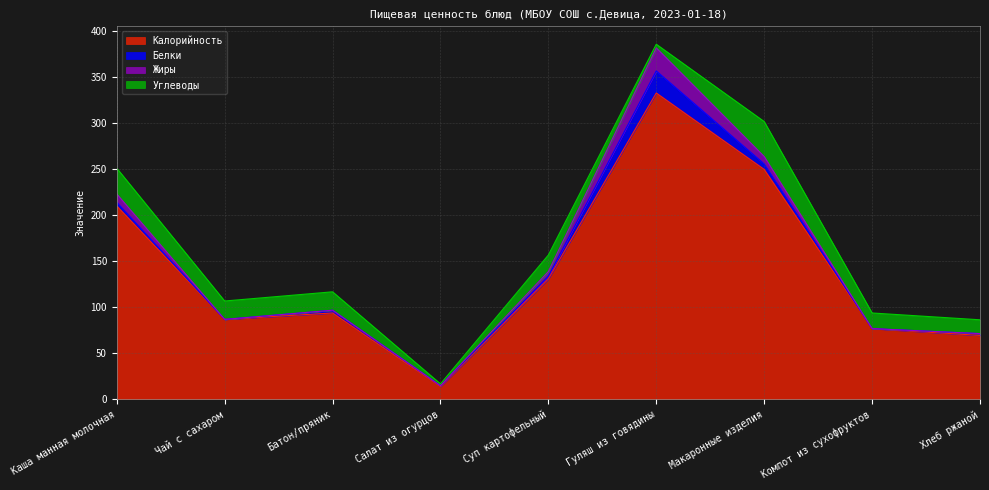

Where does the Белки series first go above 3?

Каша манная молочная